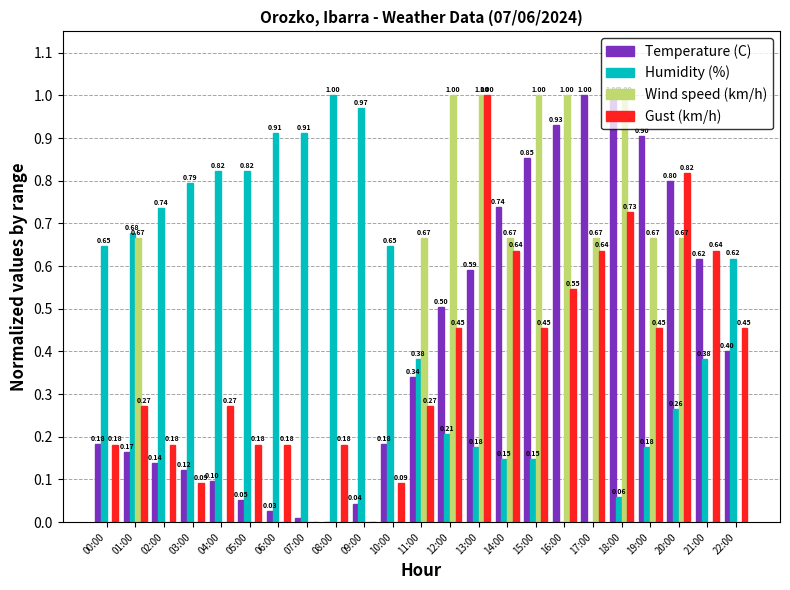

Is the value of Wind speed (km/h) at 20:00 greater than the value of Temperature (C) at 00:00?

Yes